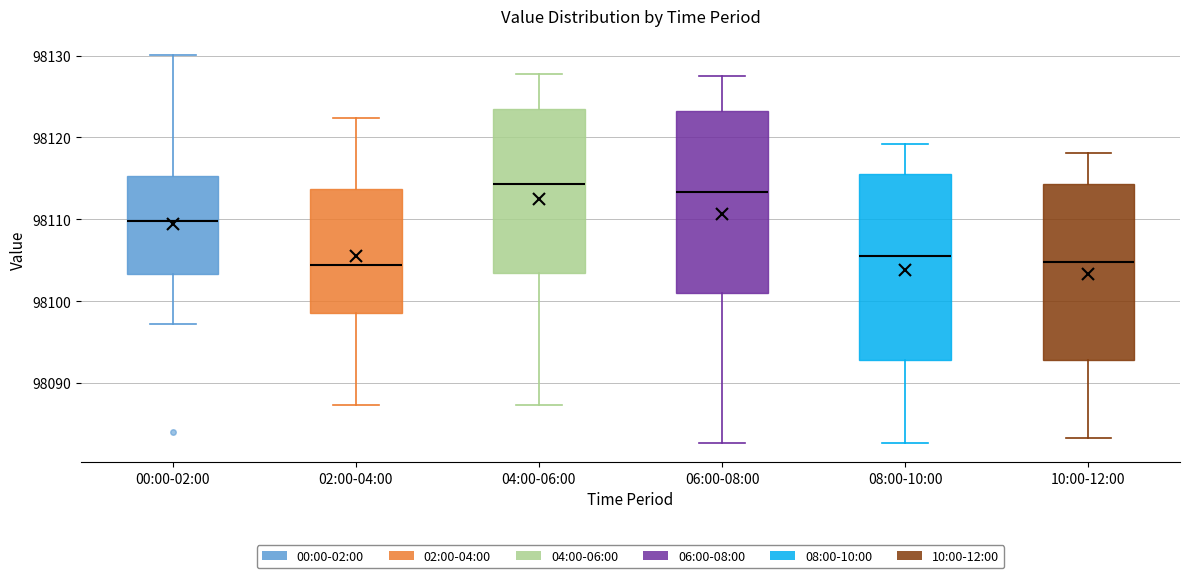

Where is the lower edge of the box for 04:00-06:00 on the y-axis? The values are not printed on the chart, so give them approximately, as read against the axis.

98103